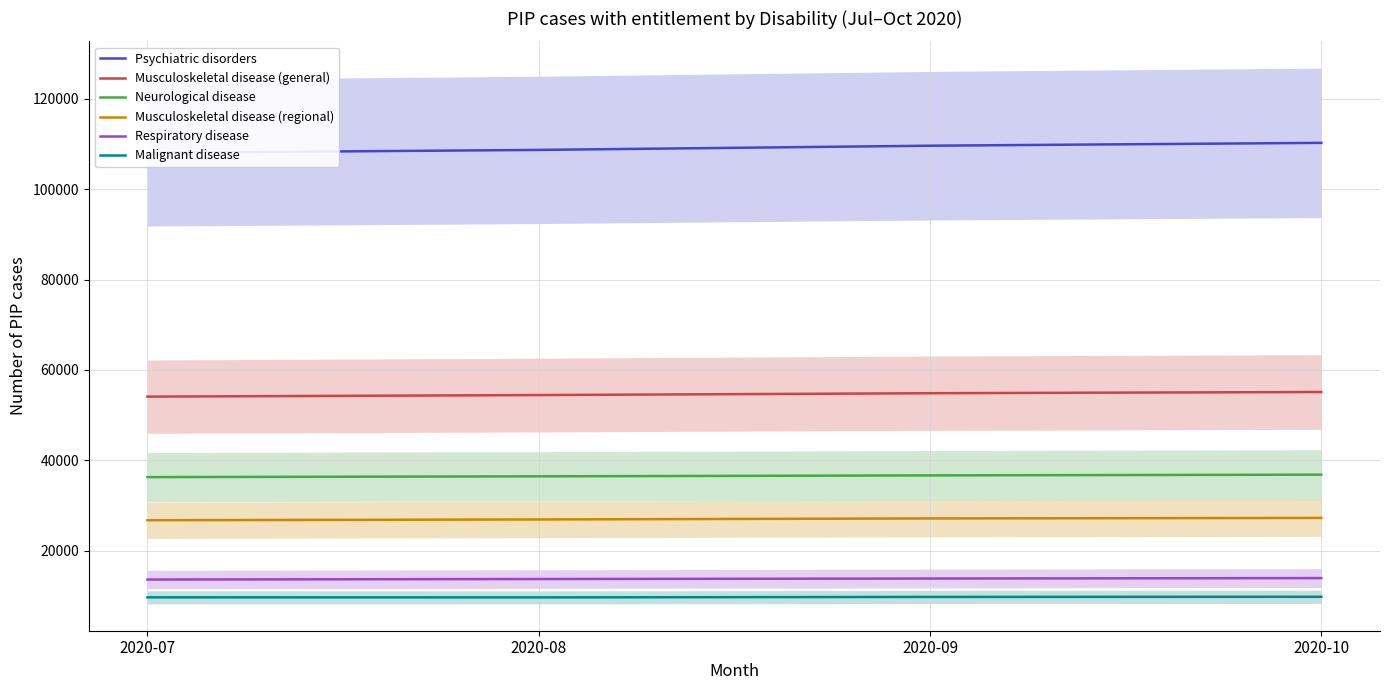

Reading left to right, extract all data points from this chart.

Psychiatric disorders: 2020-07=108050	2020-08=108699	2020-09=109628	2020-10=110260
Musculoskeletal disease (general): 2020-07=54086	2020-08=54430	2020-09=54838	2020-10=55110
Neurological disease: 2020-07=36267	2020-08=36440	2020-09=36647	2020-10=36810
Musculoskeletal disease (regional): 2020-07=26723	2020-08=26893	2020-09=27120	2020-10=27235
Respiratory disease: 2020-07=13595	2020-08=13707	2020-09=13816	2020-10=13919
Malignant disease: 2020-07=9655	2020-08=9640	2020-09=9743	2020-10=9780